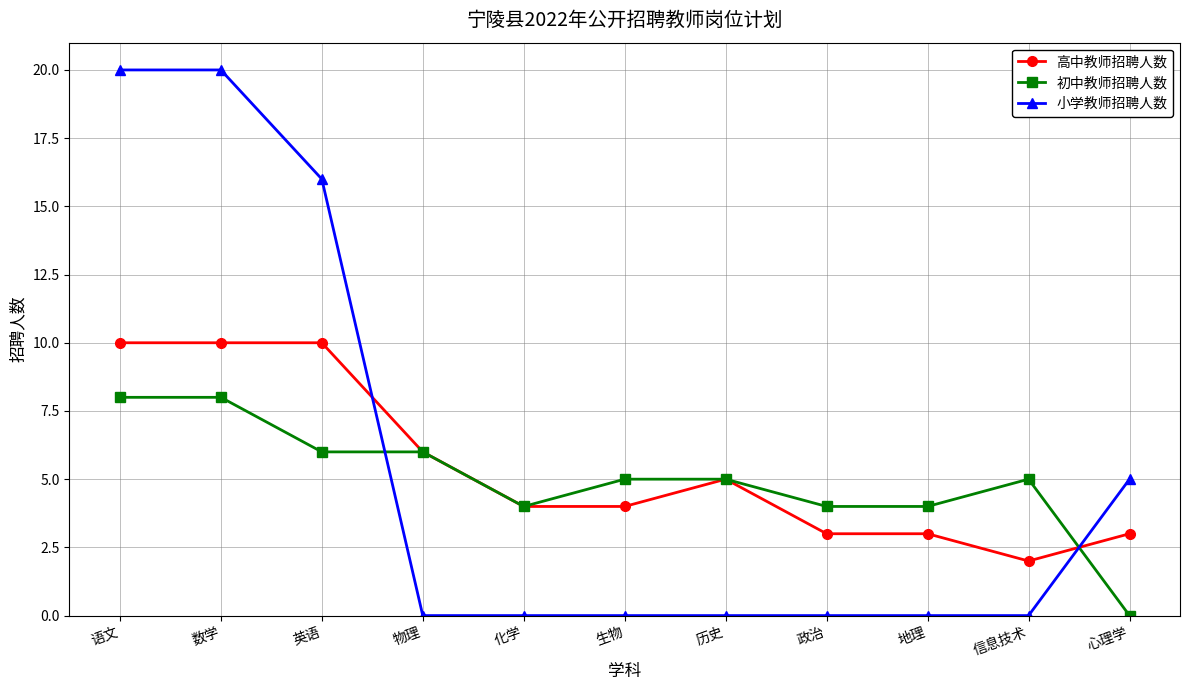

Is this an area chart (filled region under the line)?

No